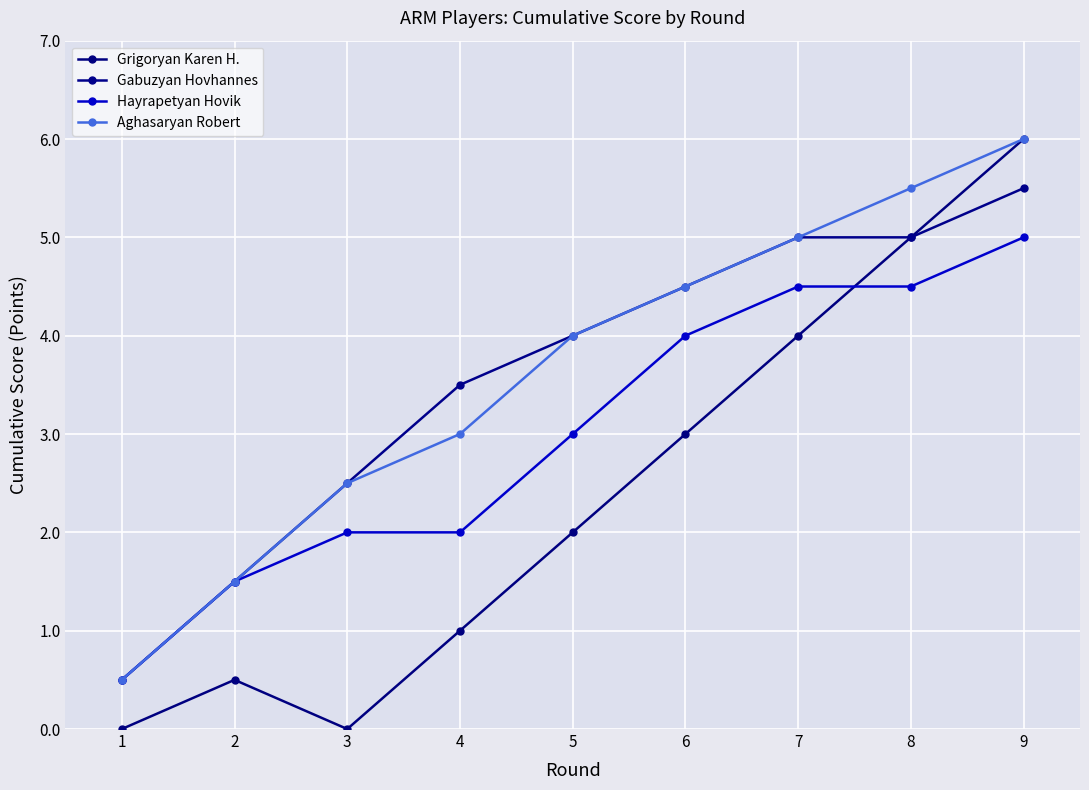

Does the chart have visible grid lines?

Yes